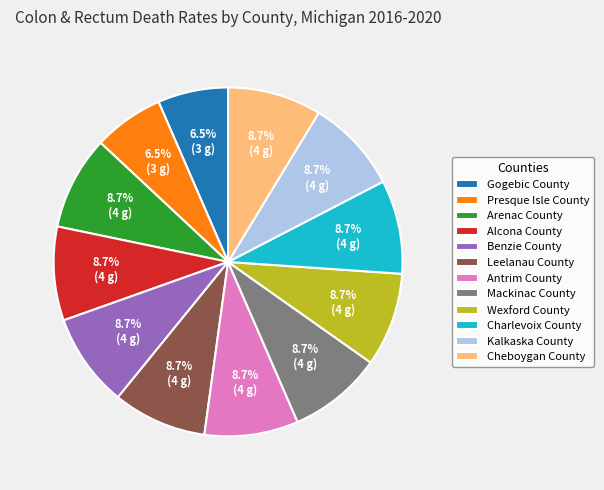

Combined, do Antrim County and Mackinac County account for over 50%?

No